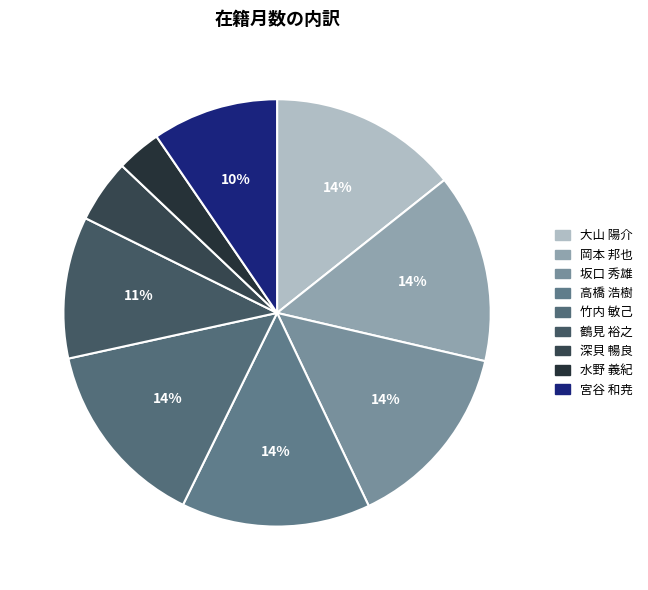

Which slice is the smallest?

水野 義紀